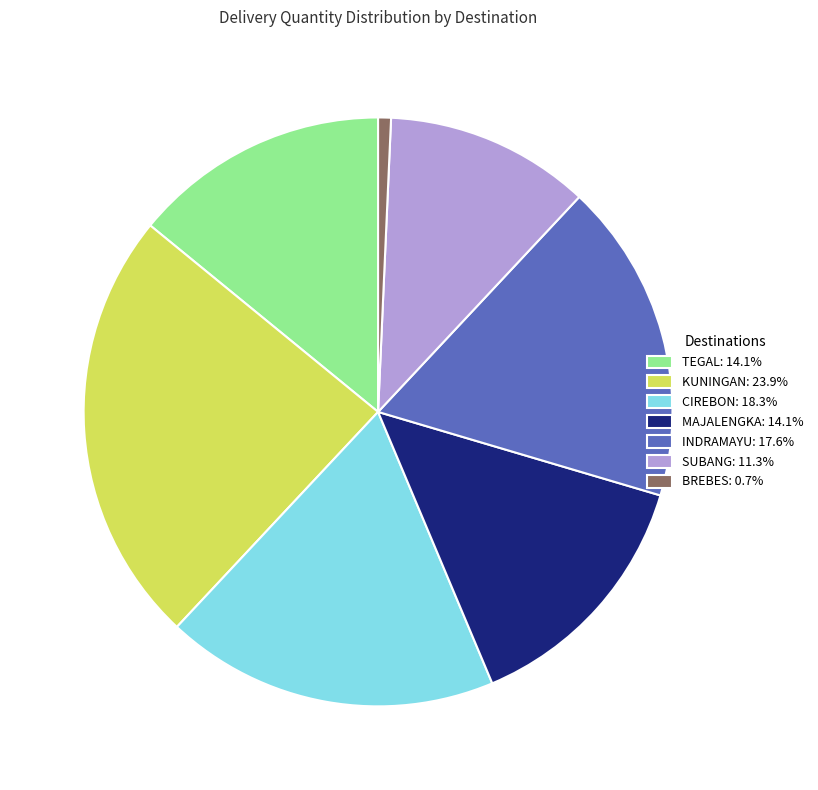

Is there any slice that represents more than half of the pie?

No